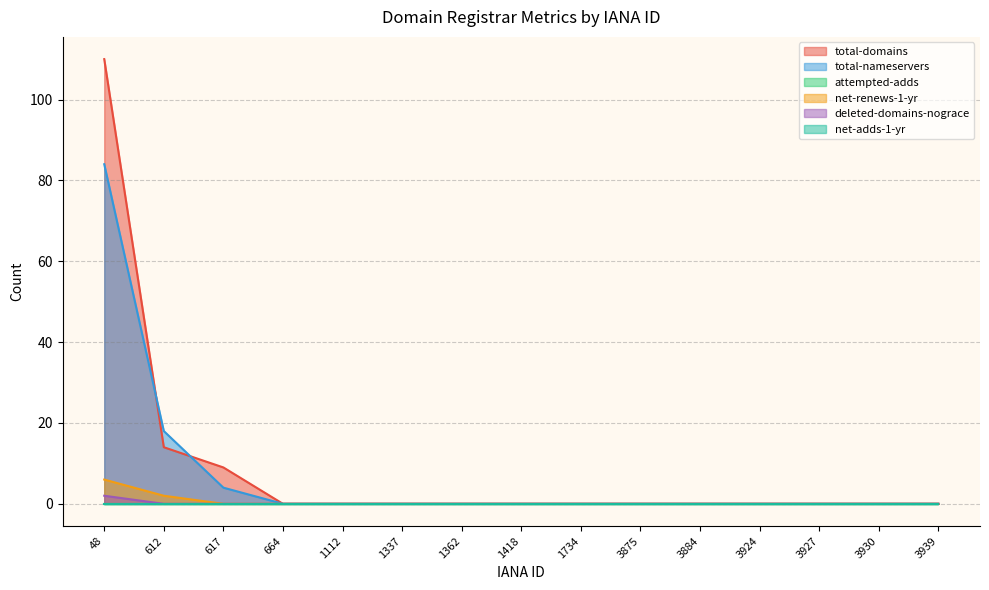

At which category is the sum across all series the highest?

48